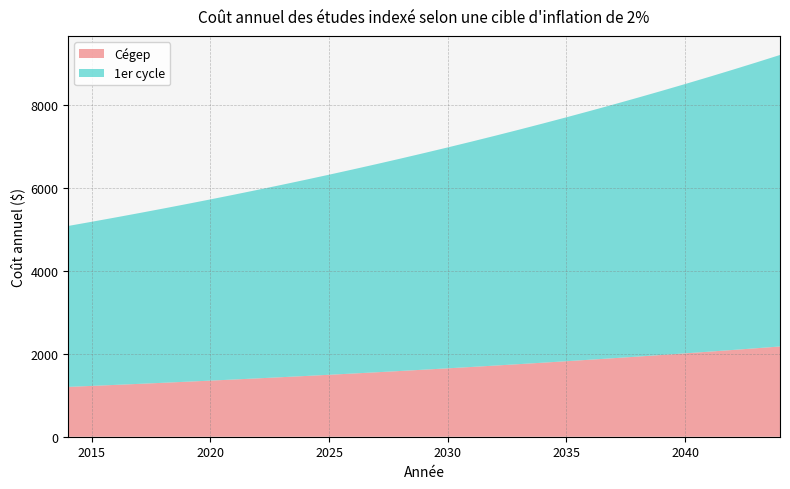

Reading right to left, extract all data points from this chart.

Cégep: 2175.4	2132.8	2091.0	2050.0	2009.8	1970.4	1931.7	1893.9	1856.7	1820.3	1784.6	1749.6	1715.3	1681.7	1648.7	1616.4	1584.7	1553.6	1523.2	1493.3	1464.0	1435.3	1407.2	1379.6	1352.5	1326.0	1300.0	1274.5	1249.5	1225.0	1201.0
1er cycle: 7027.0	6889.2	6754.1	6621.7	6491.9	6364.6	6239.8	6117.4	5997.5	5879.9	5764.6	5651.6	5540.7	5432.1	5325.6	5221.2	5118.8	5018.4	4920.0	4823.5	4729.0	4636.2	4545.3	4456.2	4368.8	4283.2	4199.2	4116.9	4036.1	3957.0	3879.4